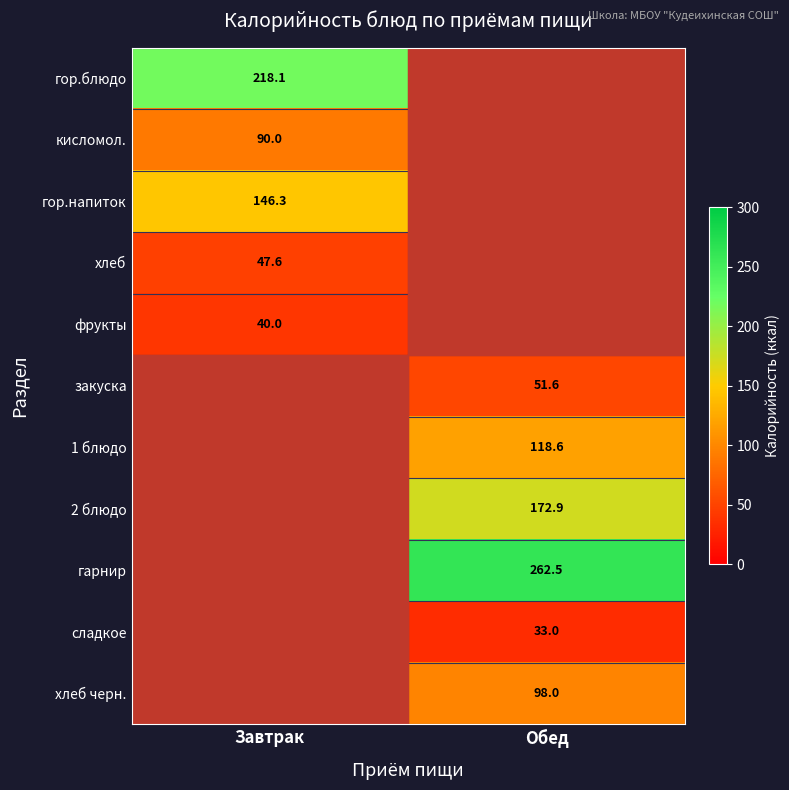

At which category is the sum across all series the highest?

Обед